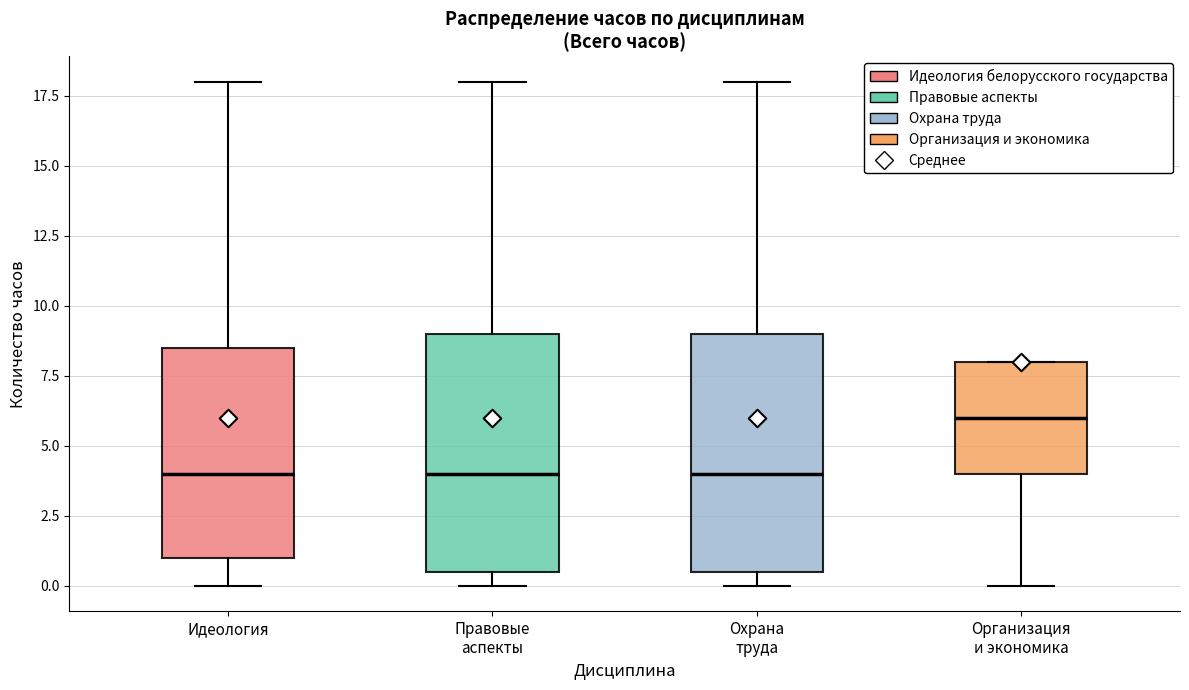

Reading left to right, transcribe this box plot: for each box, give where its median line is, the range the box spans, and where its two whiskers end, as read against the y-axis. The values are not printed on the chart, so give them approximately, as read against the axis.

Идеология: median 4.0, box 1.0 to 8.5, whiskers 0.0 to 18.0
Правовые аспекты: median 4.0, box 0.5 to 9.0, whiskers 0.0 to 18.0
Охрана труда: median 4.0, box 0.5 to 9.0, whiskers 0.0 to 18.0
Организация и экономика: median 6.0, box 4.0 to 8.0, whiskers 0.0 to 8.0